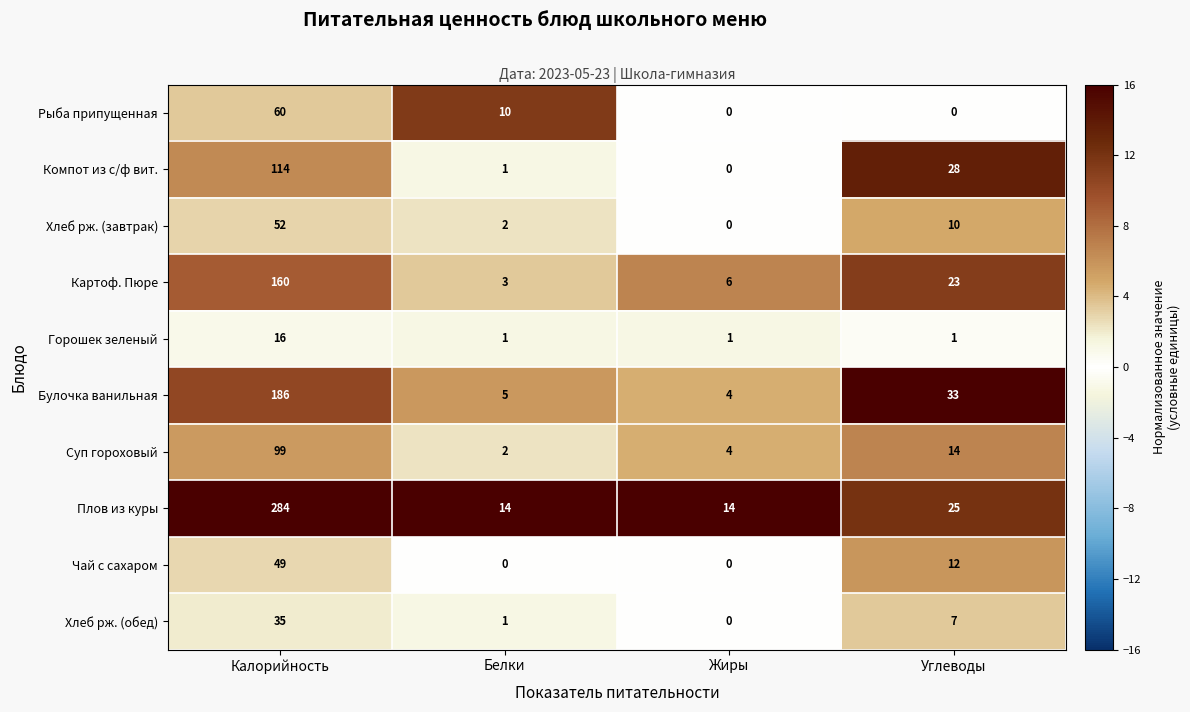

The Чай с сахаром series shows 32 at Жиры. True or false?

False